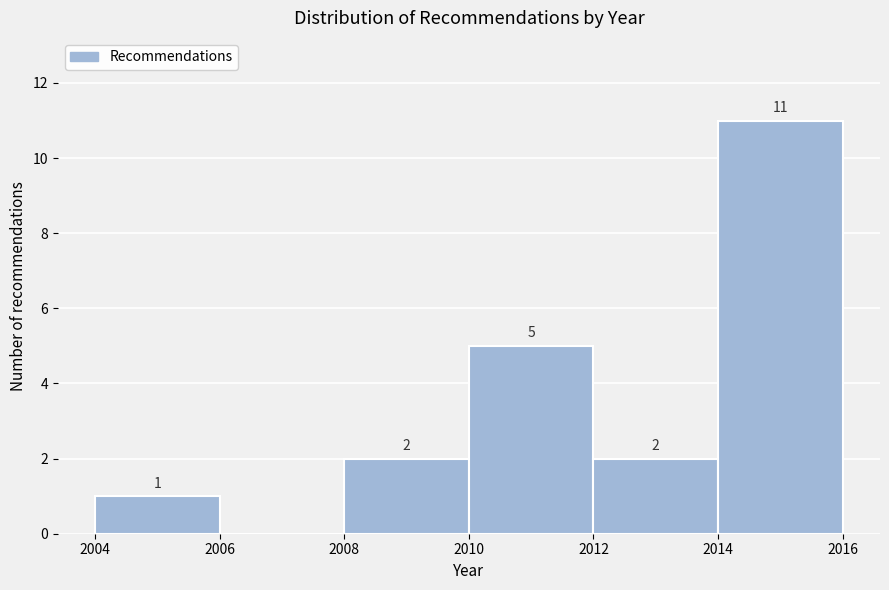

Over which range of the x-axis is the bar tallest?

2014 to 2016